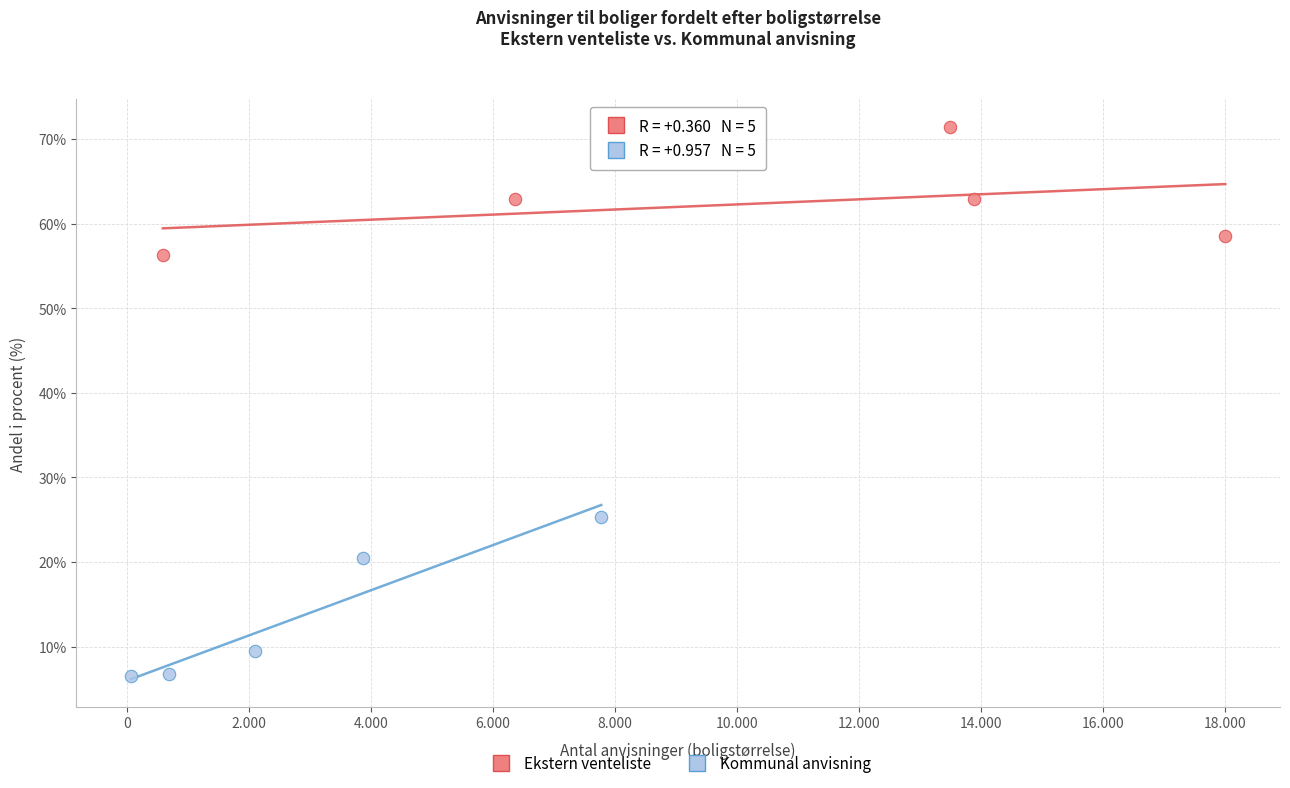

What are all the series names shown in the legend?

Ekstern venteliste, Kommunal anvisning